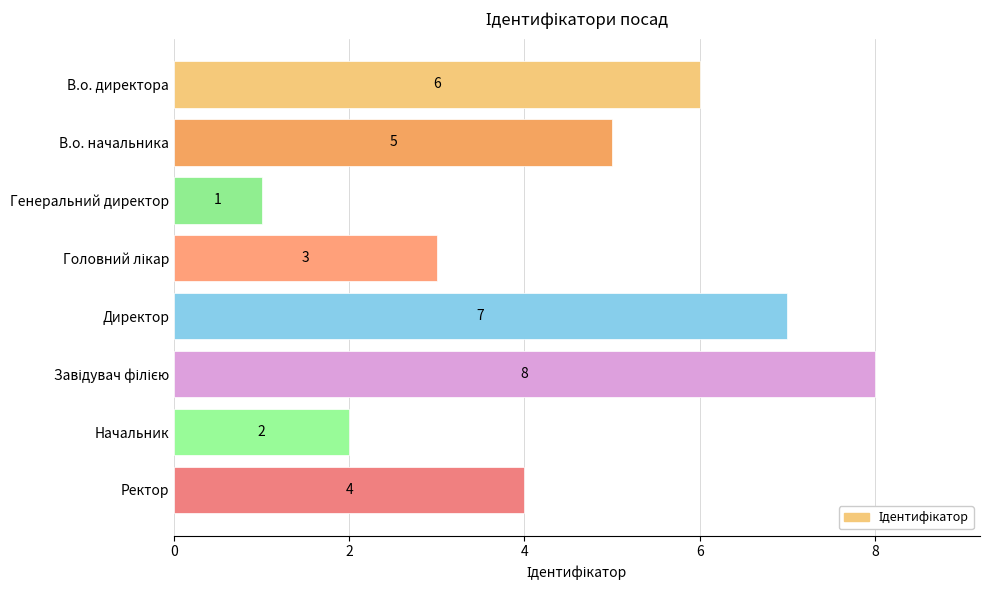

What is the change in value from В.о. начальника to Начальник?

-3